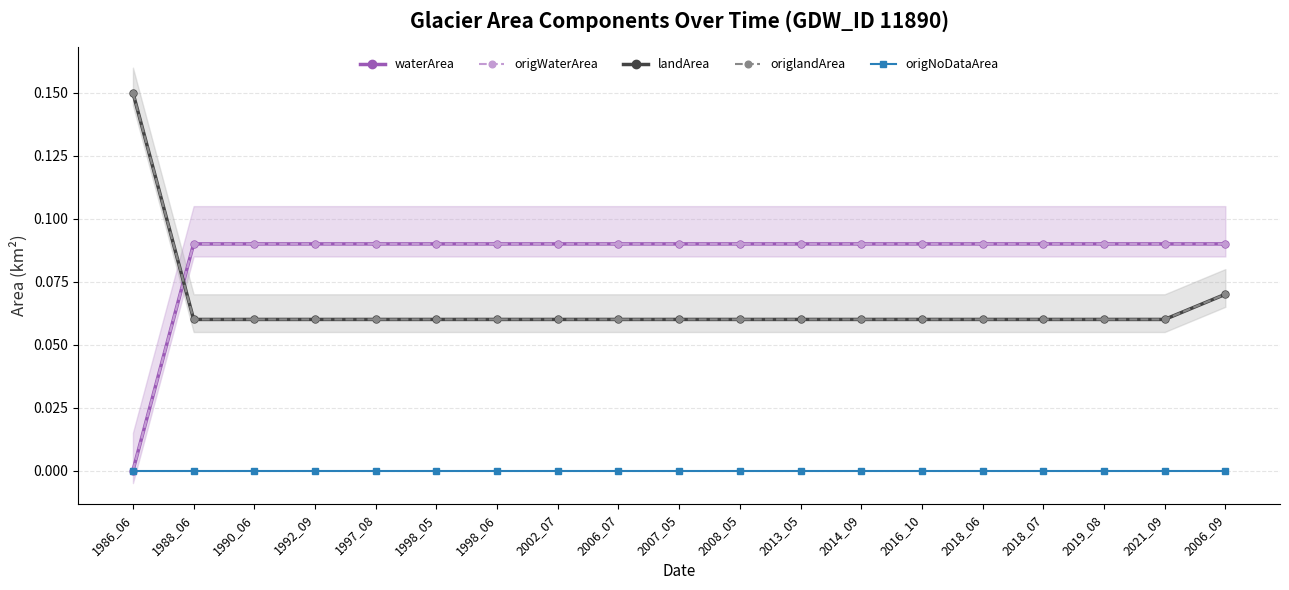

Count the number of categories in the chart.

19